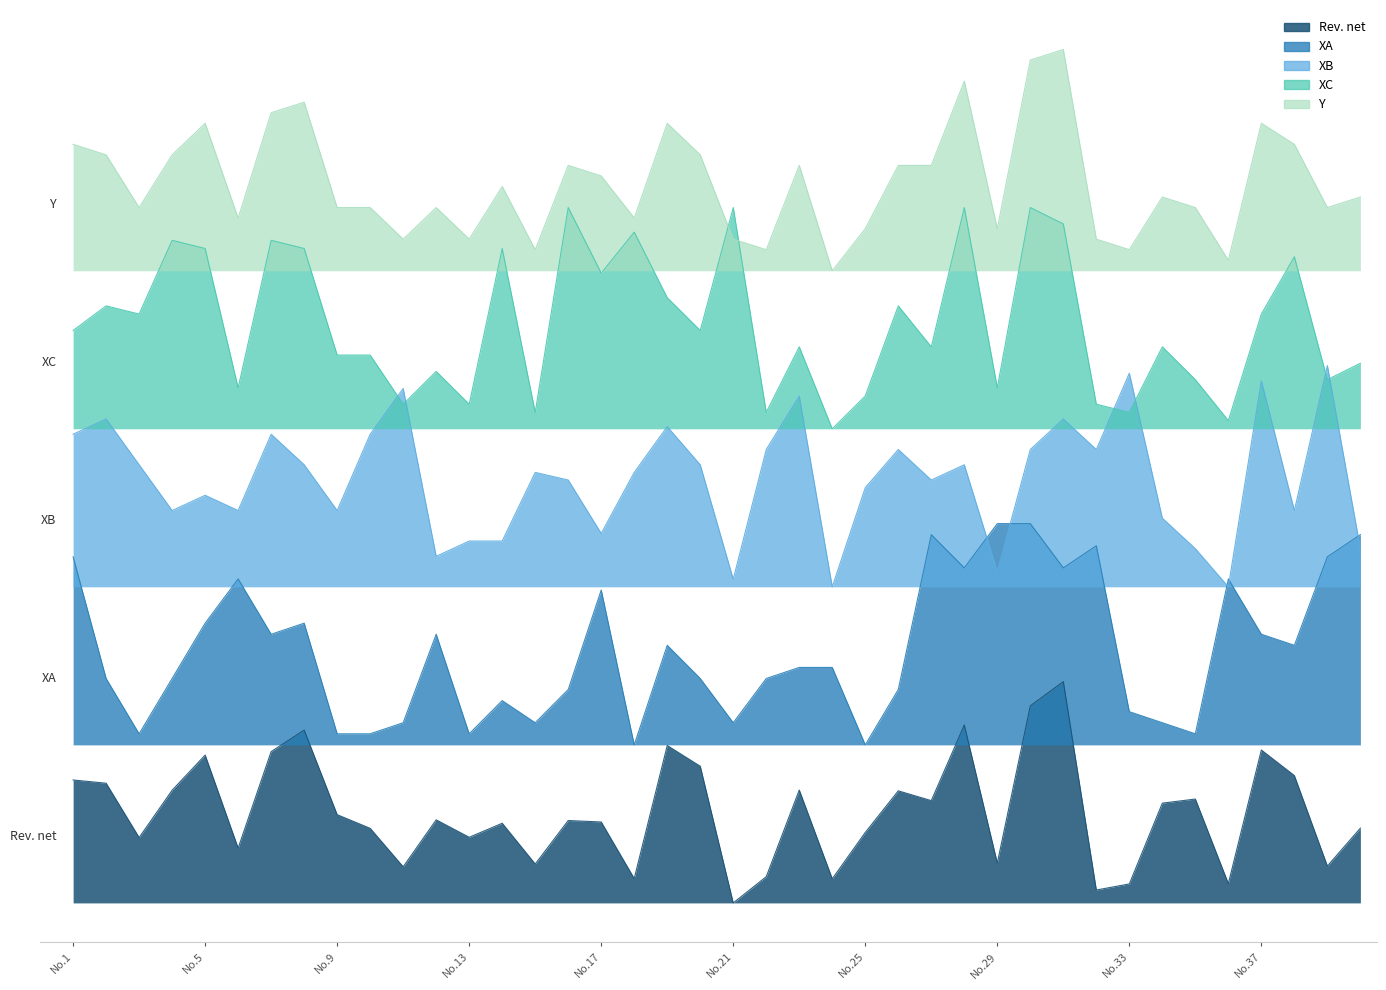

Which category has the lowest value in the XC series?

24